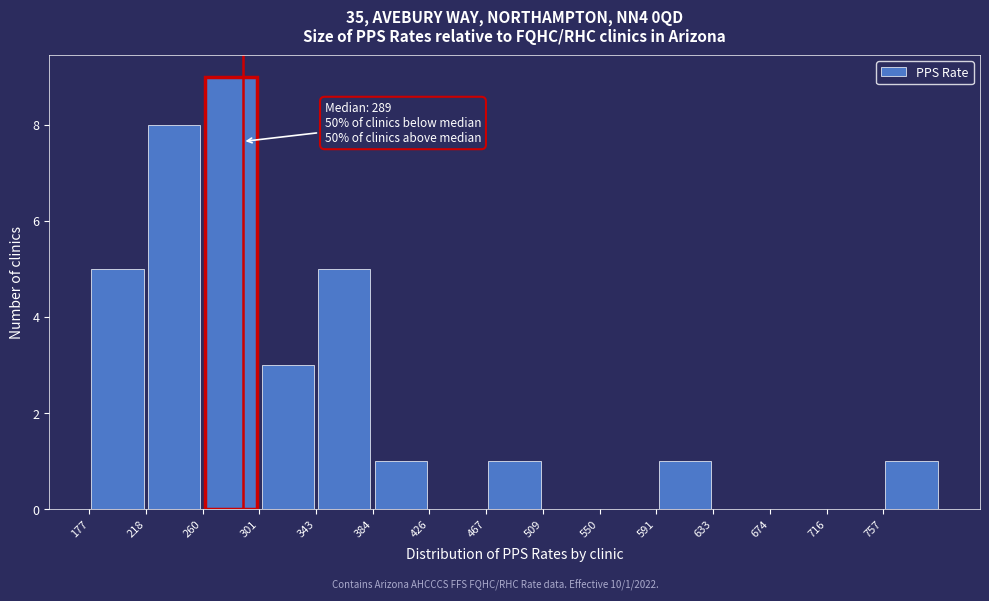

Over which range of the x-axis is the bar tallest?

260 to 300